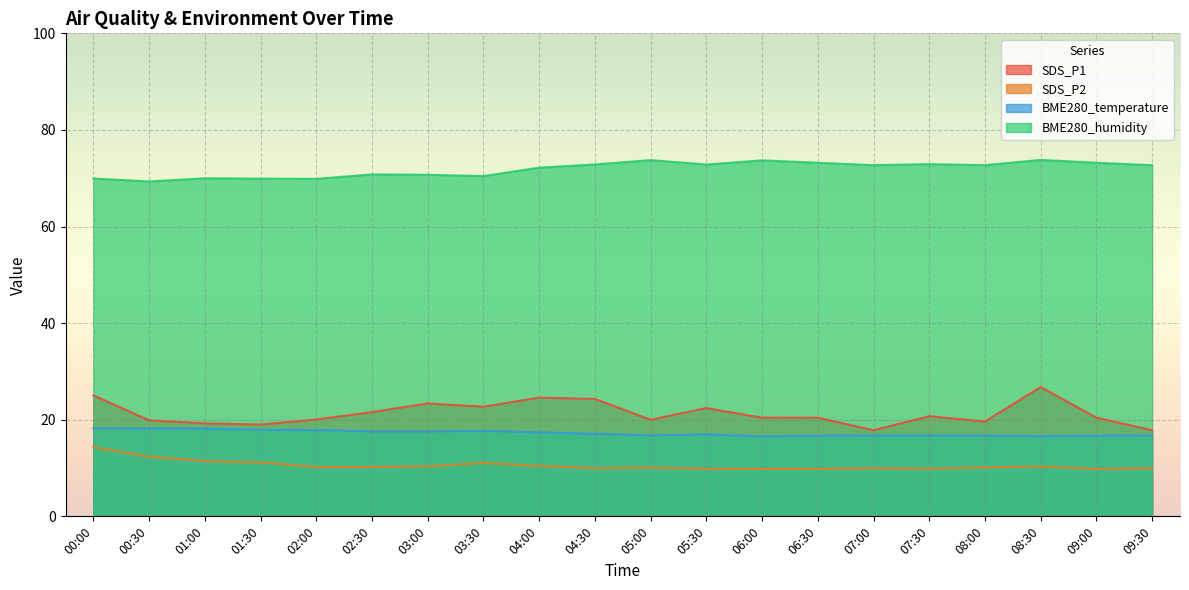

What are all the series names shown in the legend?

SDS_P1, SDS_P2, BME280_temperature, BME280_humidity